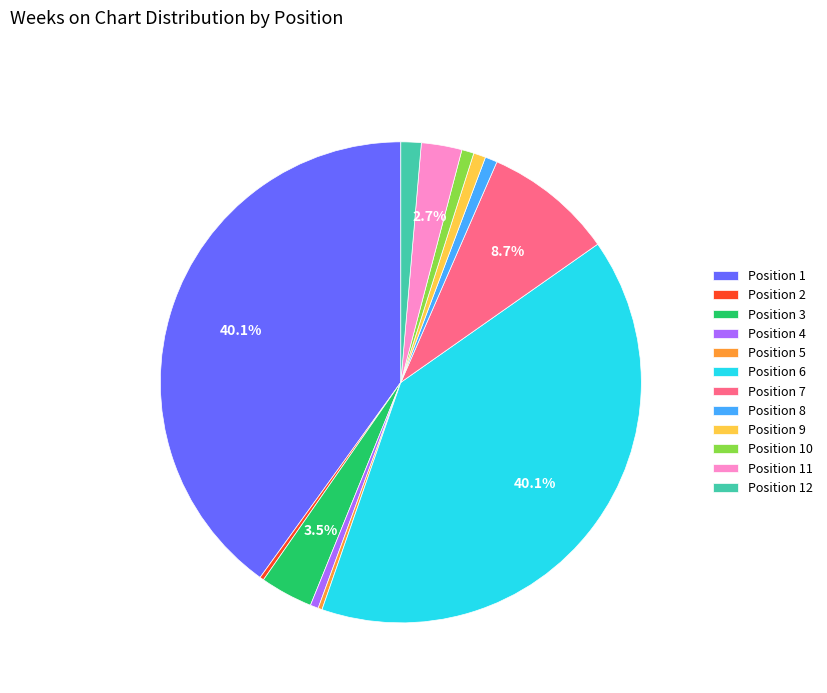

What is the ratio of the value at Position 3 to the value at Position 7?

0.4